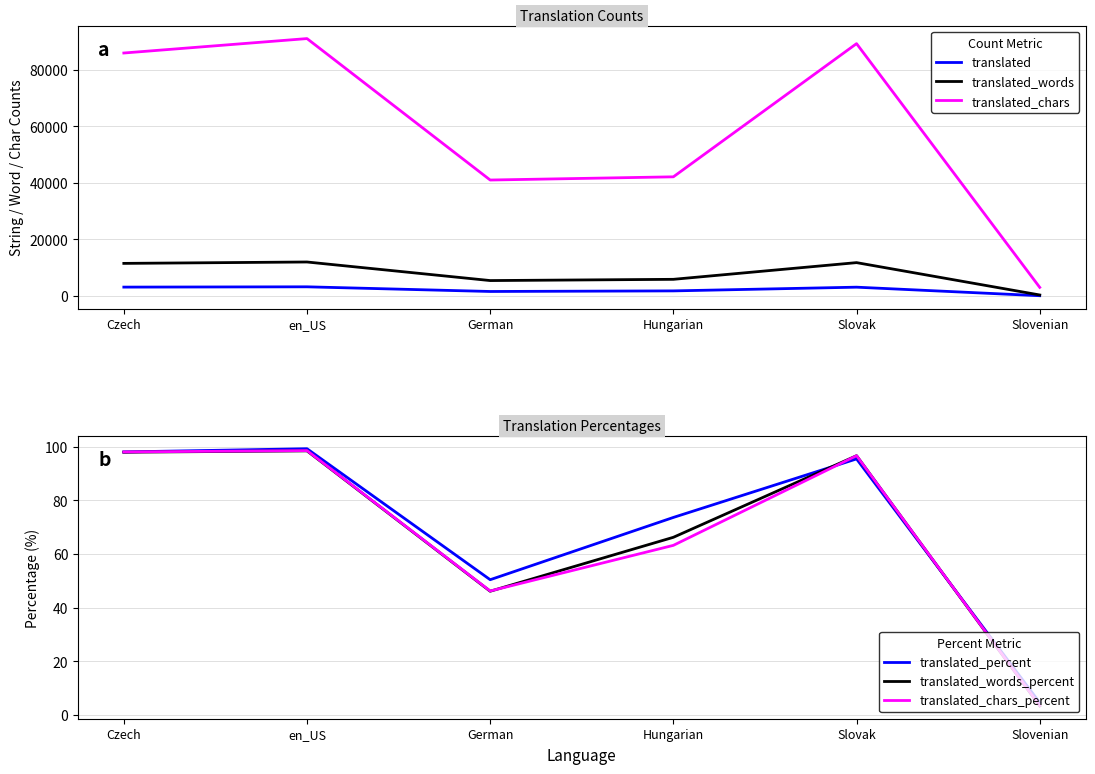

What is the spread (max minus min) of values at Slovenian?

3094.6